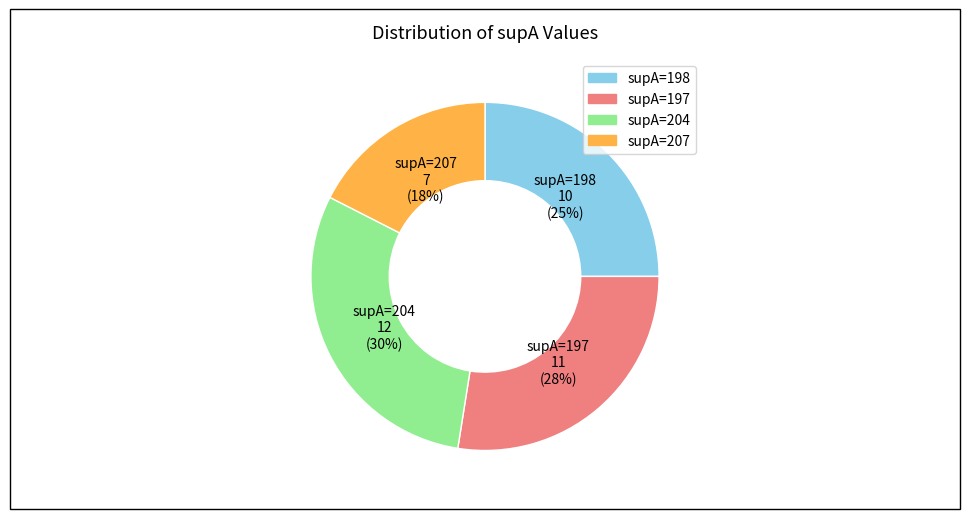

Which slice is the largest?

supA=204